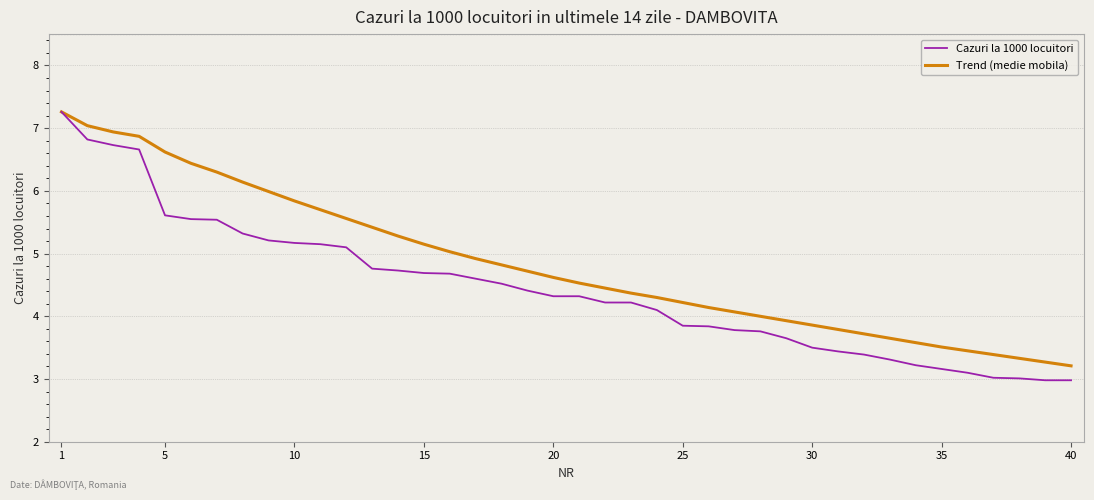

What is the maximum value shown in the chart?

7.3